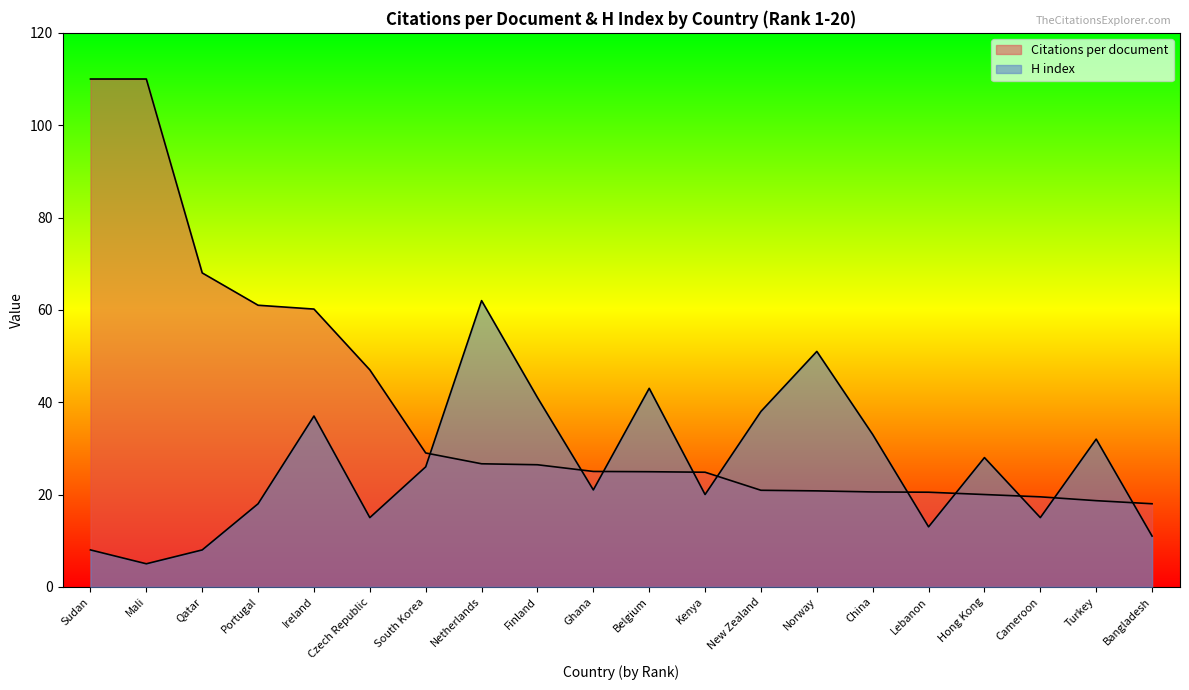

The H index series shows 11.0 at Bangladesh. True or false?

True